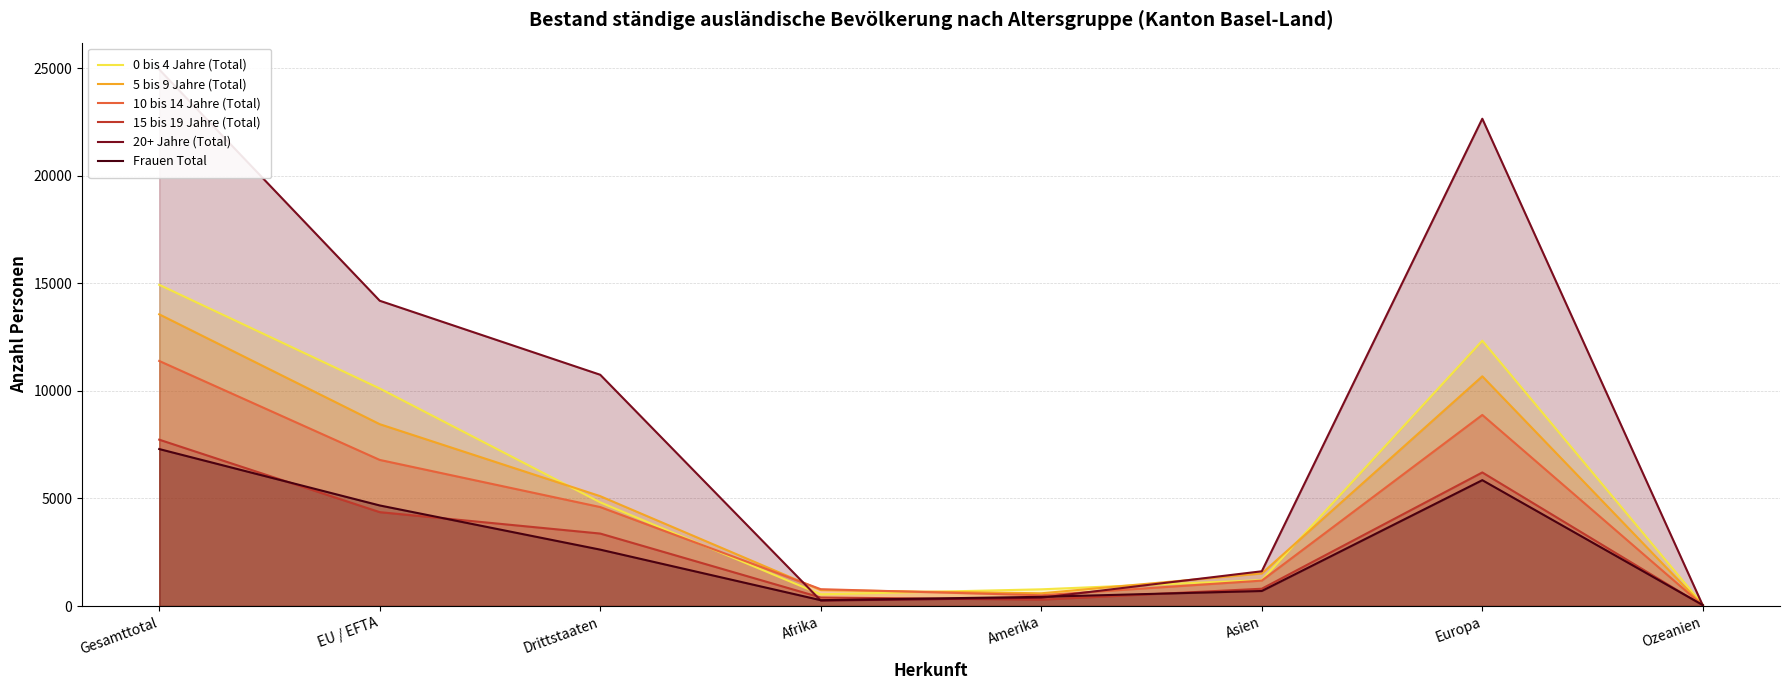

Is it true that 15 bis 19 Jahre (Total) equals 1202 at Asien?

False